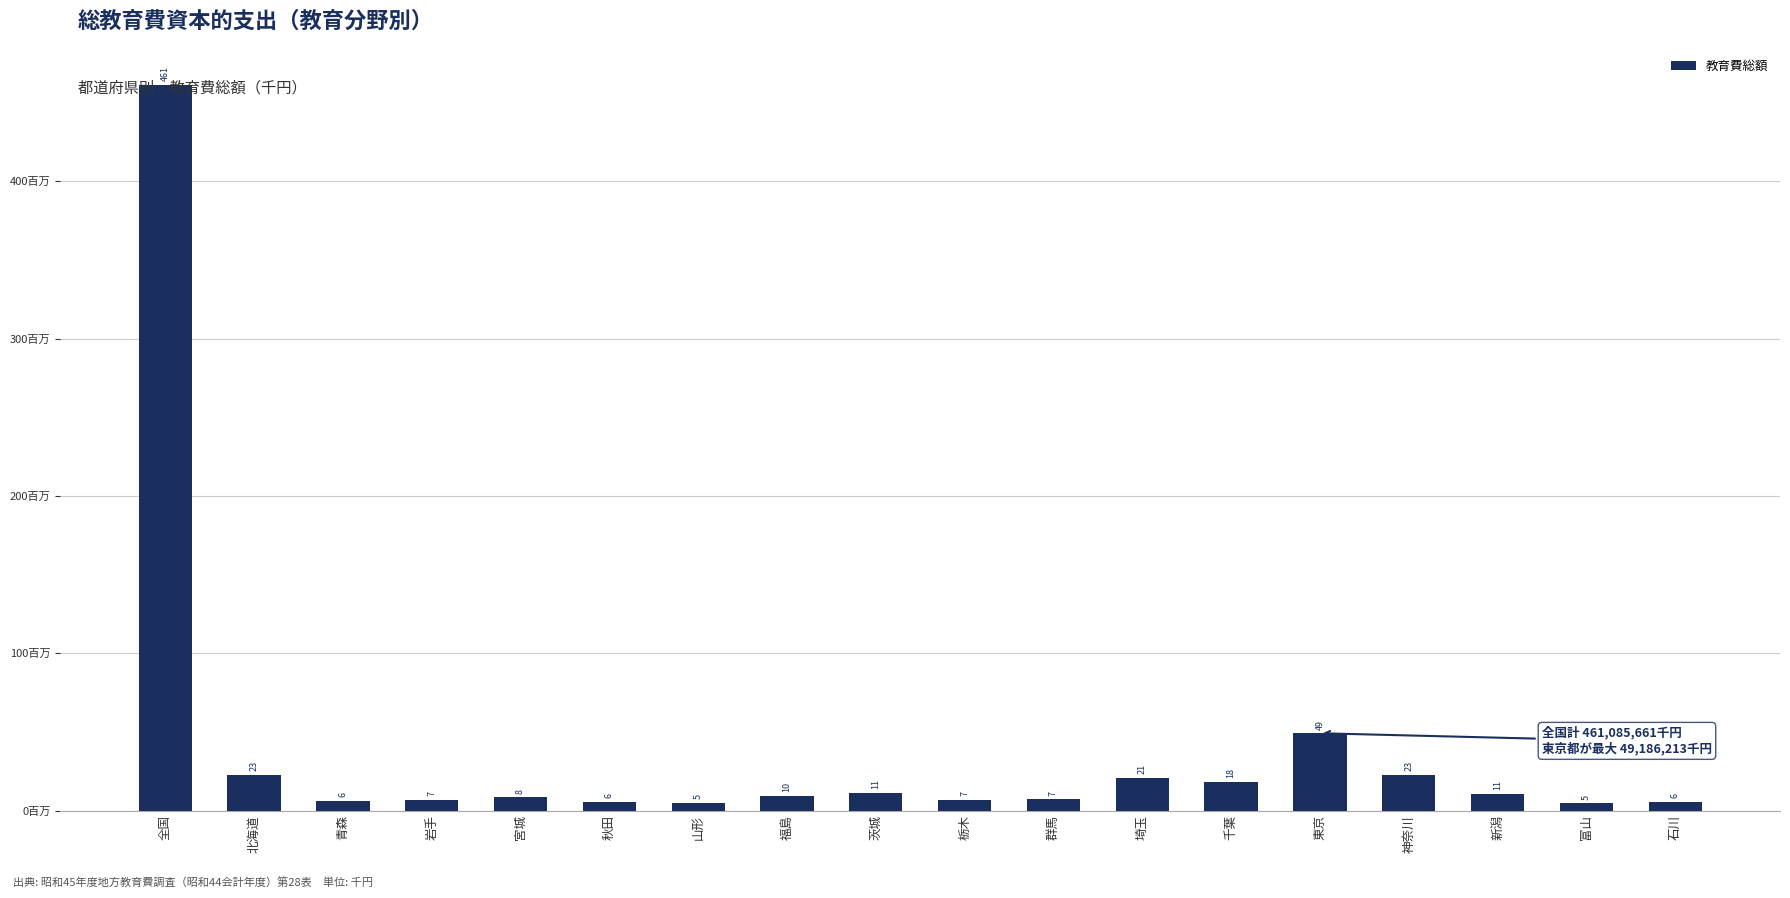

What is the sum of all values?

682621113